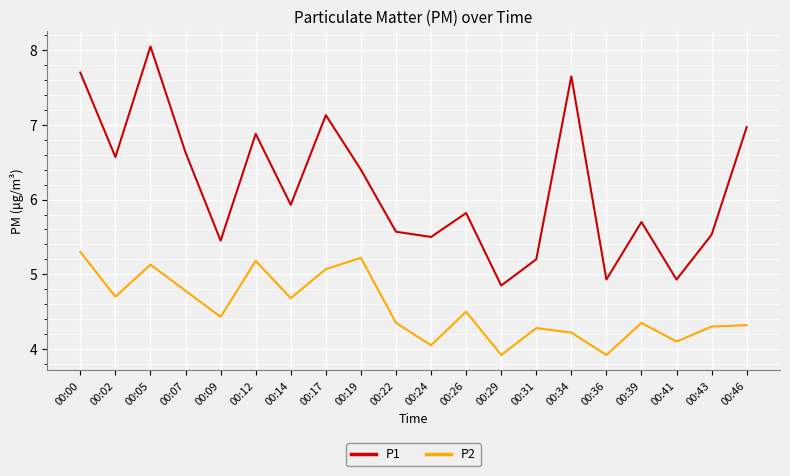

What are all the series names shown in the legend?

P1, P2